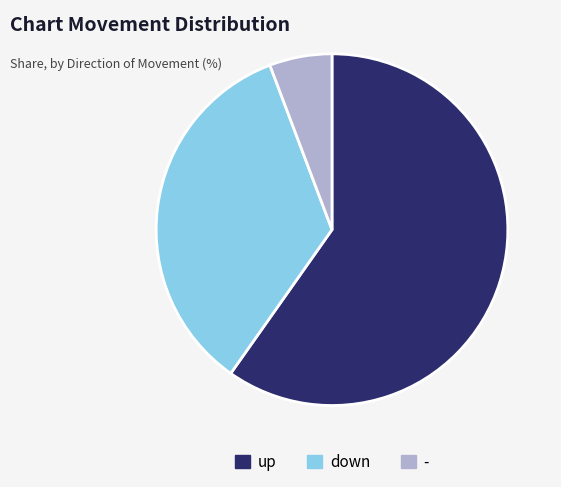

How many segments does this pie chart have?

3